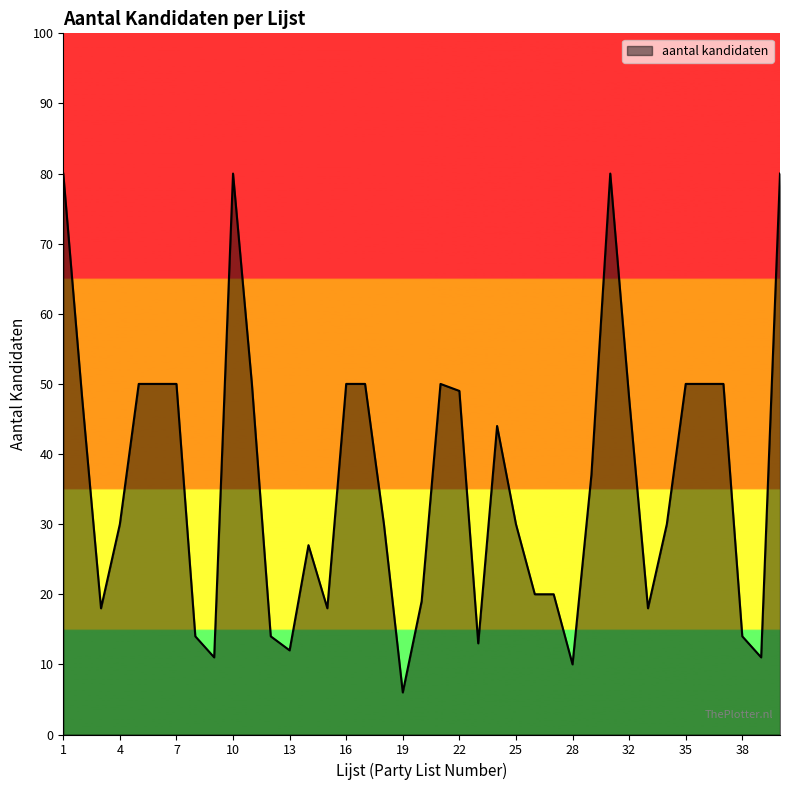

True or false: there are more than 2 points higher than both neighbors.

True